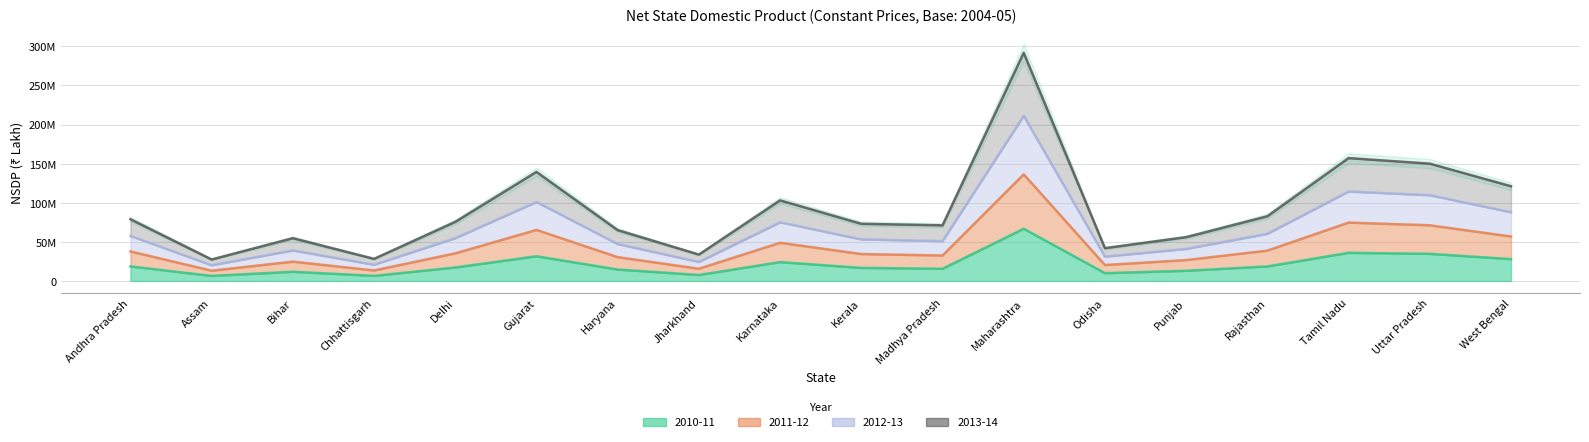

How many series are shown in this chart?

4